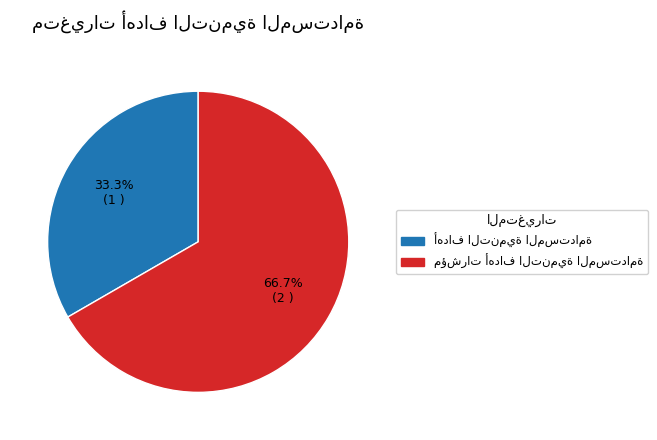

Does any single category account for the majority?

Yes